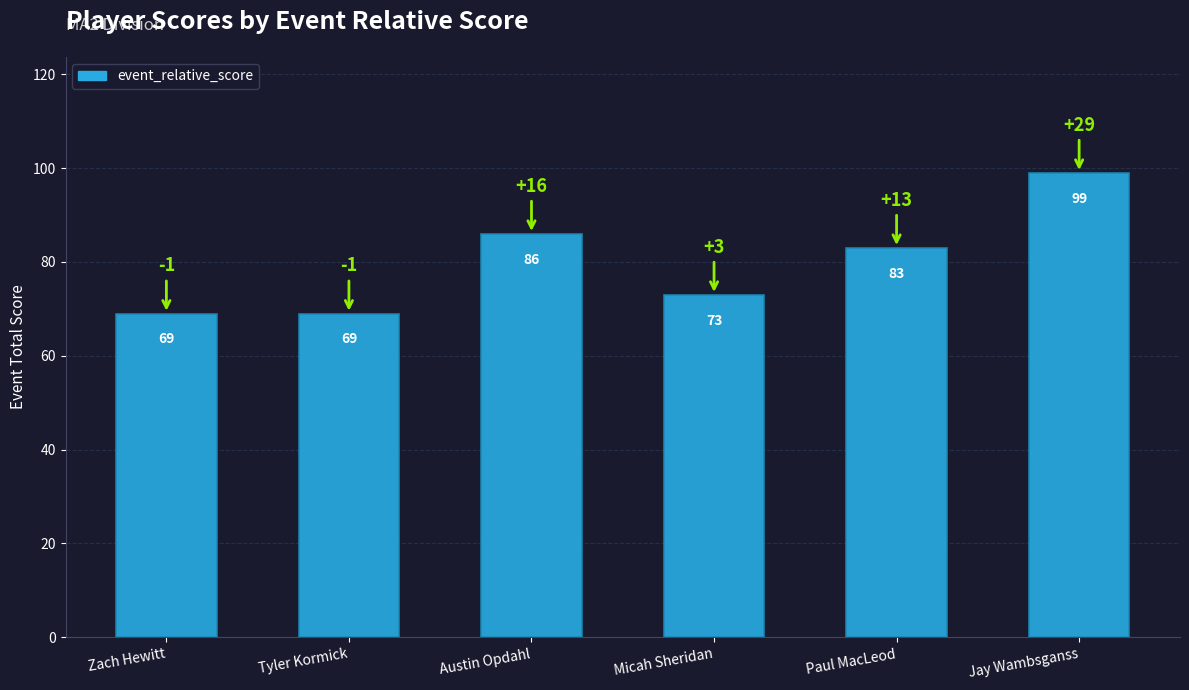

Reading left to right, transcribe all the data shown in this chart.

69	69	86	73	83	99